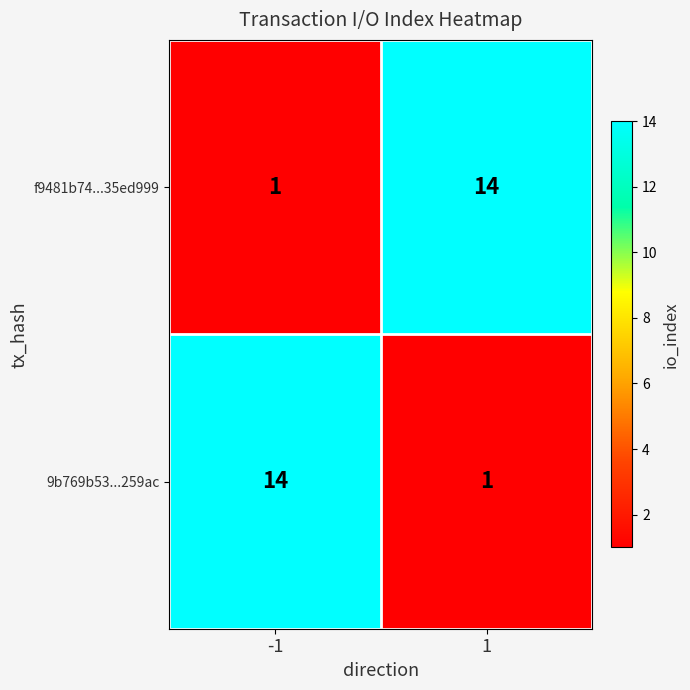

The value of 9b769b53...259ac at -1 is 9. True or false?

False